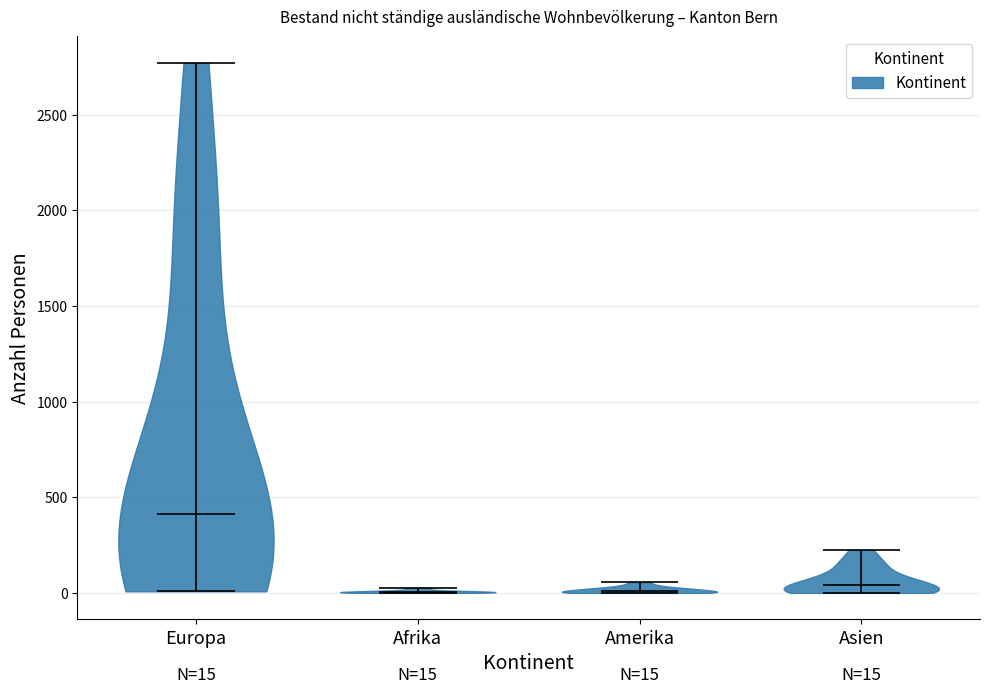

Which violin has the highest median line?

Europa